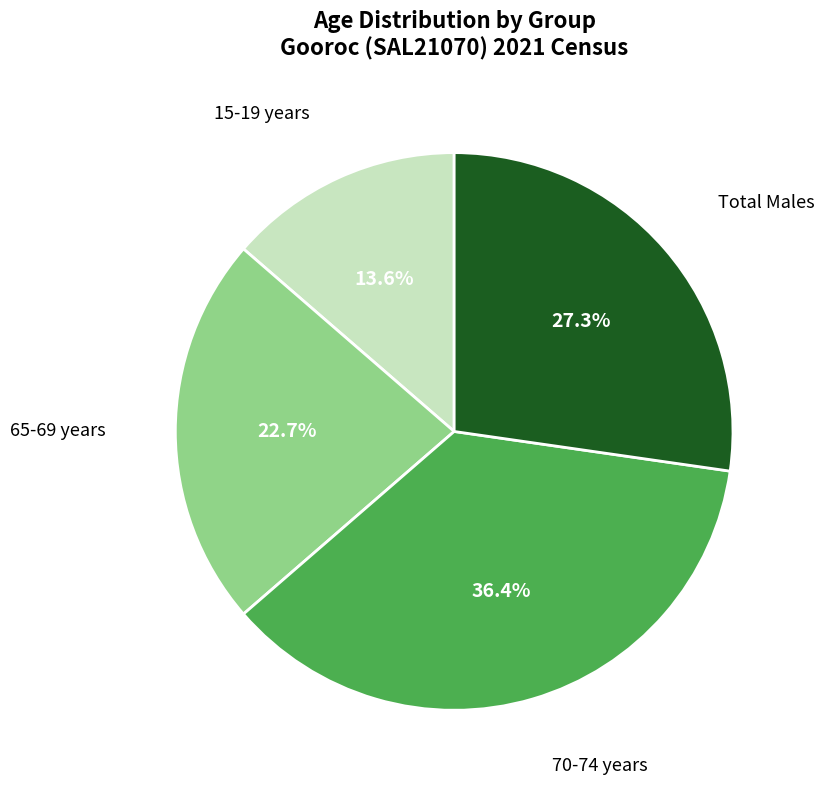

Is there any slice that represents more than half of the pie?

No